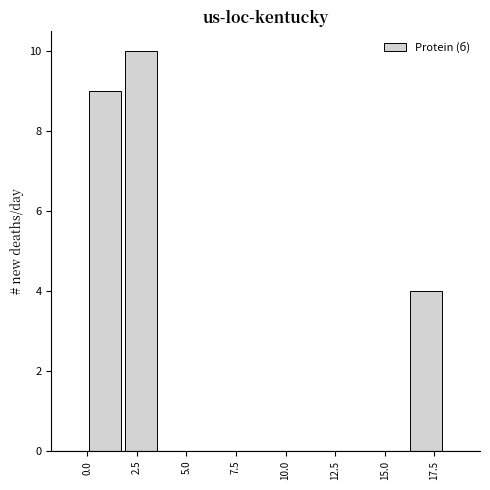

Around what value on the x-axis is the tallest bar? Give the approximate position of its centre, as read against the axis.

2.5